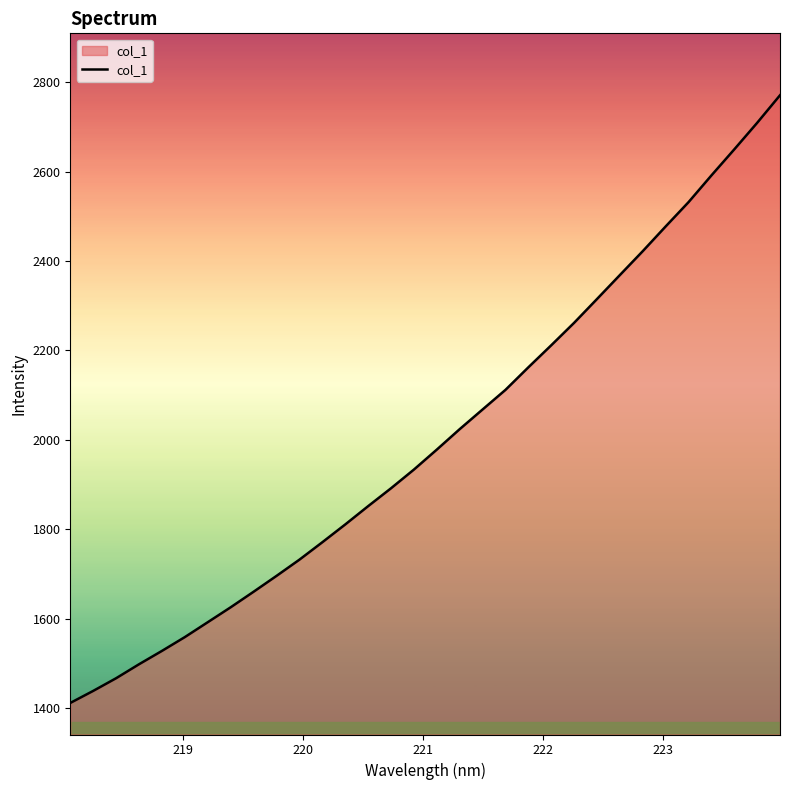

What is the difference between the maximum and minimum values?

1359.4